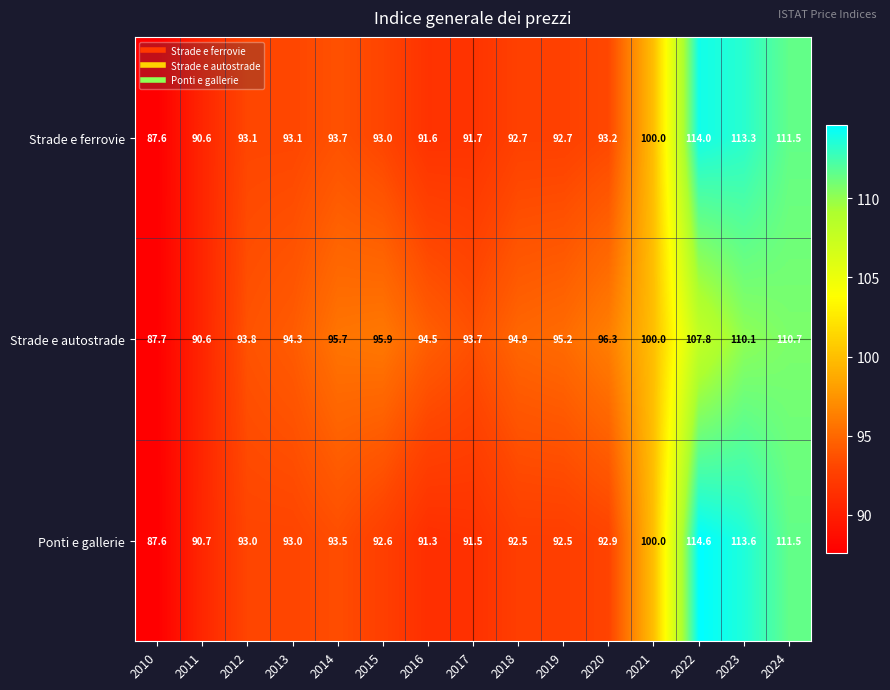

What is the average value of the Strade e ferrovie series?

96.8